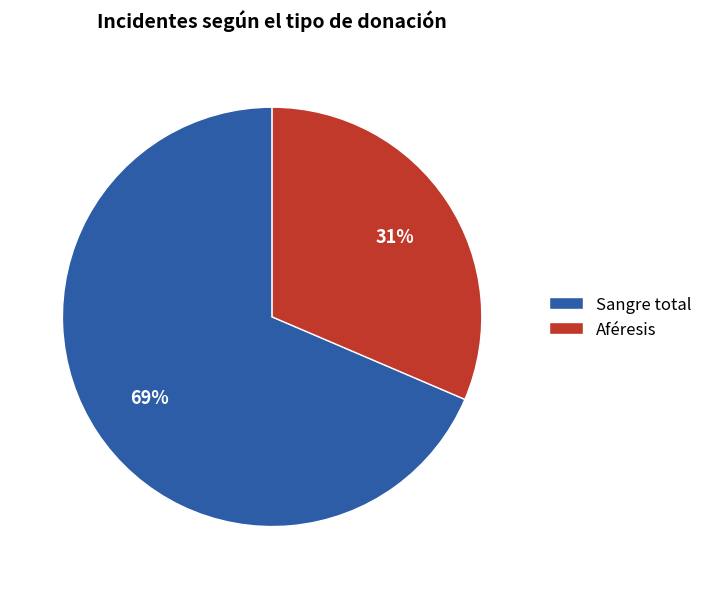

Do Sangre total and Aféresis together represent more than half of the pie?

Yes